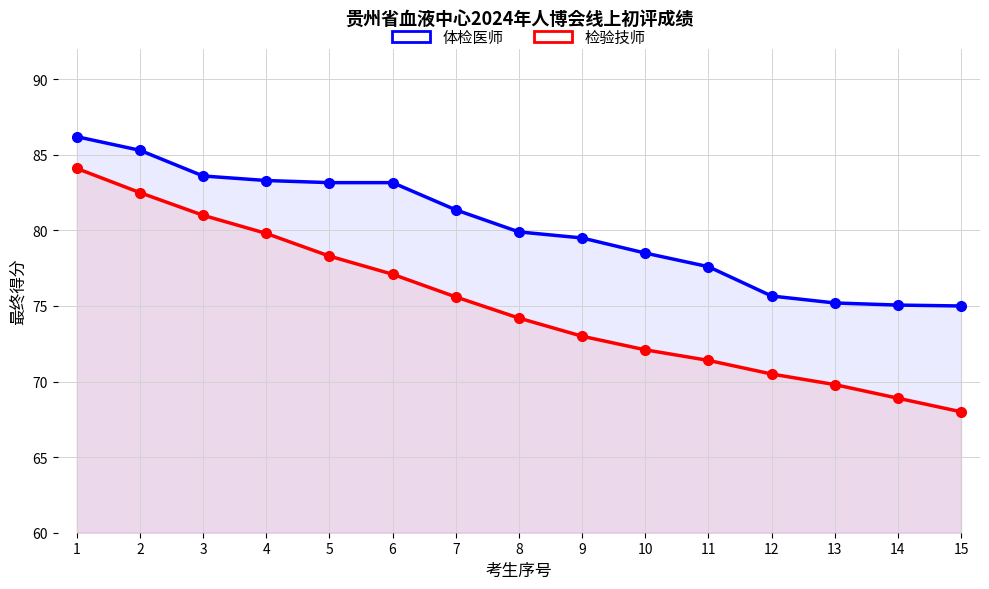

Between 2 and 7, which series saw the biggest shift?

检验技师